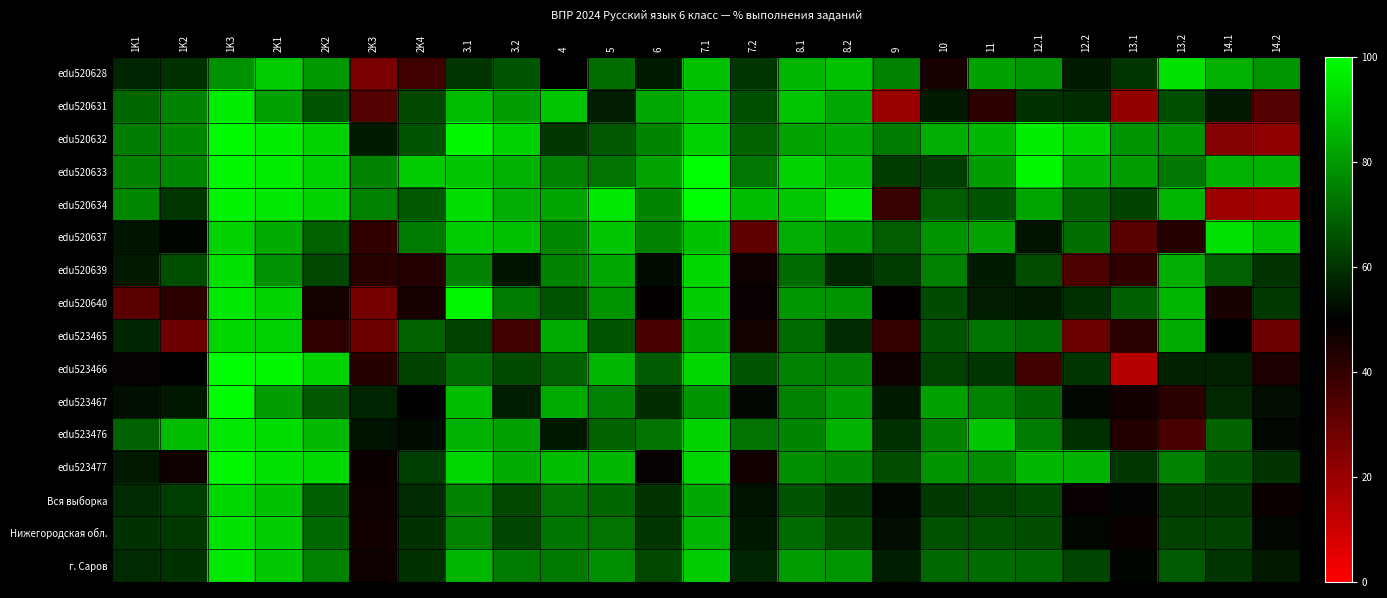

How many categories are shown in the chart?

25